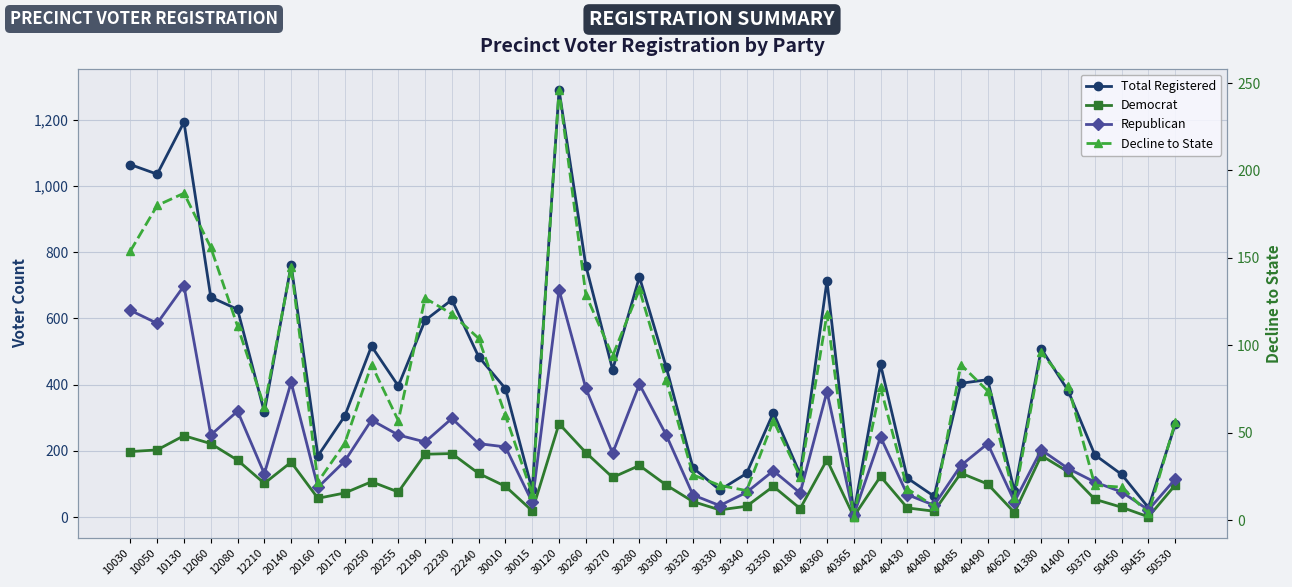

What is the minimum value for Total Registered?

12